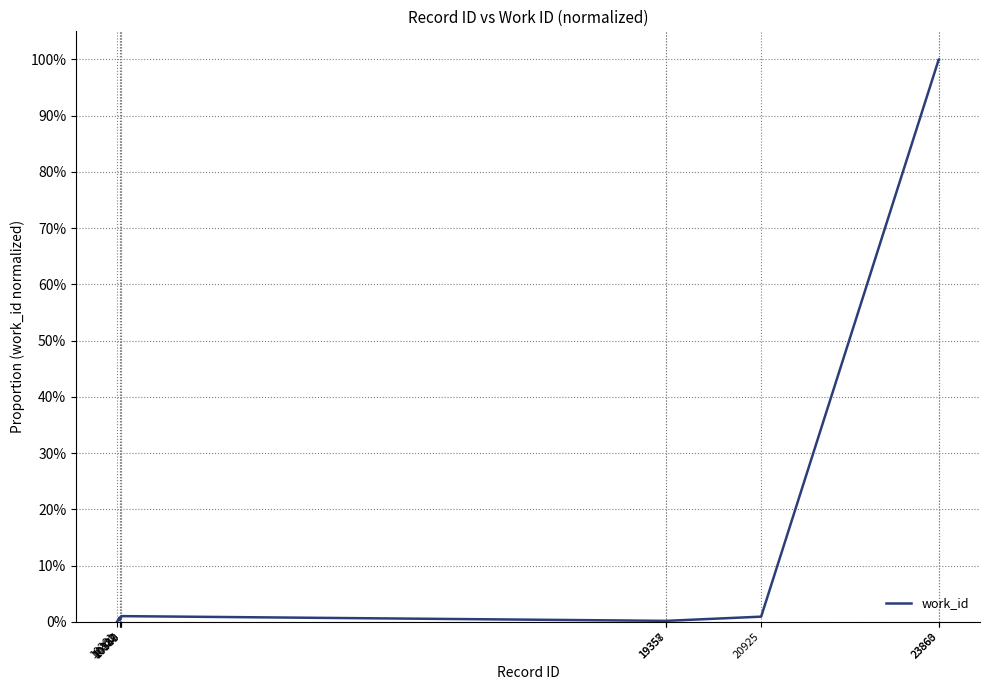

What is the difference between the maximum and minimum values?

100.0